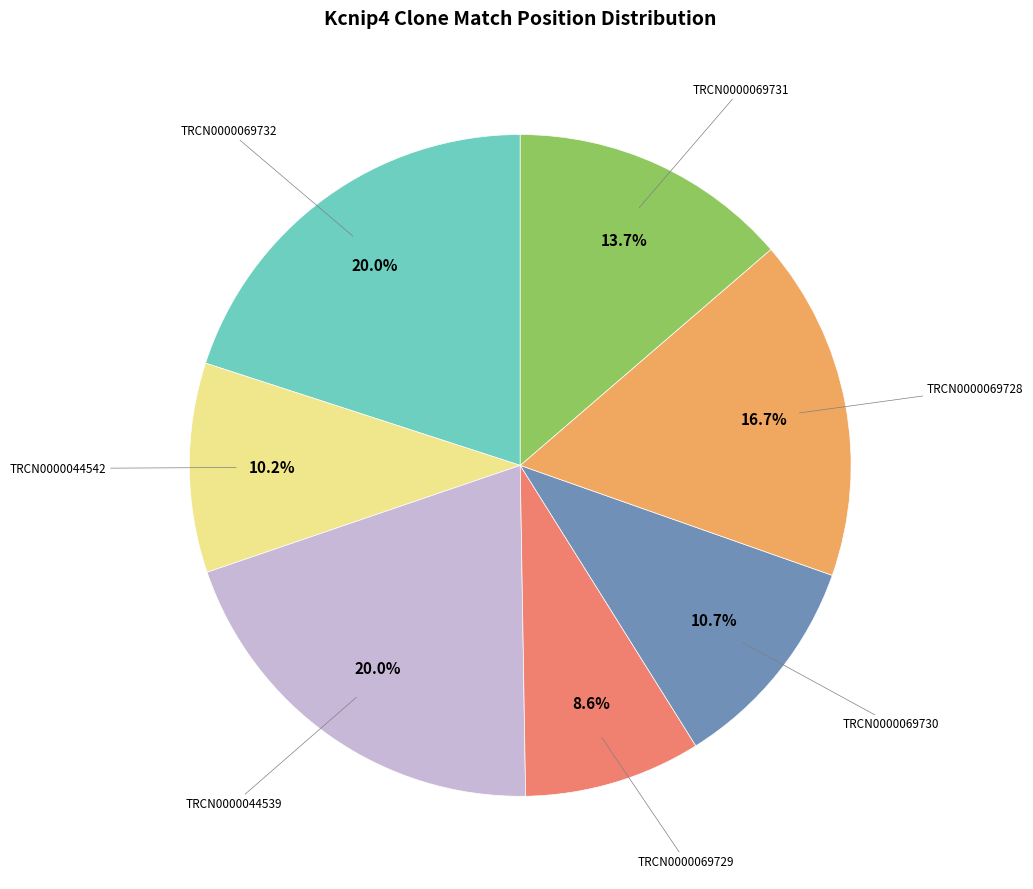

Does any single category account for the majority?

No